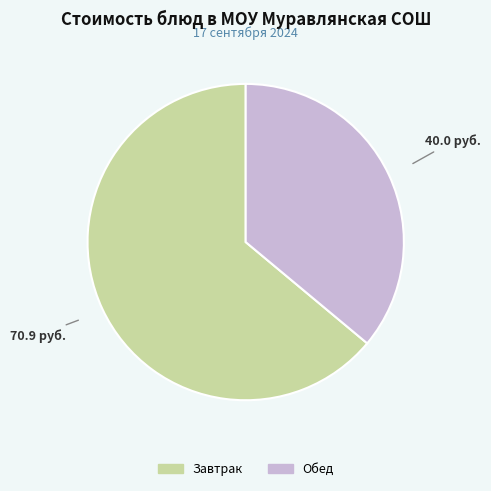

Is there any slice that represents more than half of the pie?

Yes